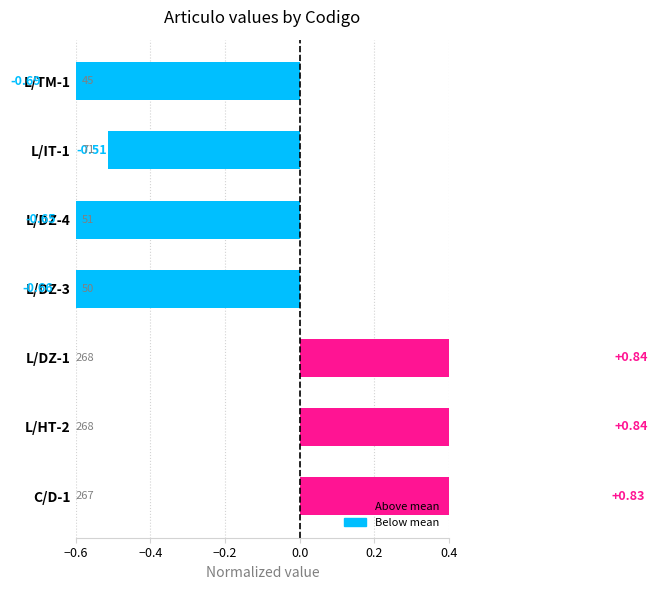

How many bars are there in total?

7